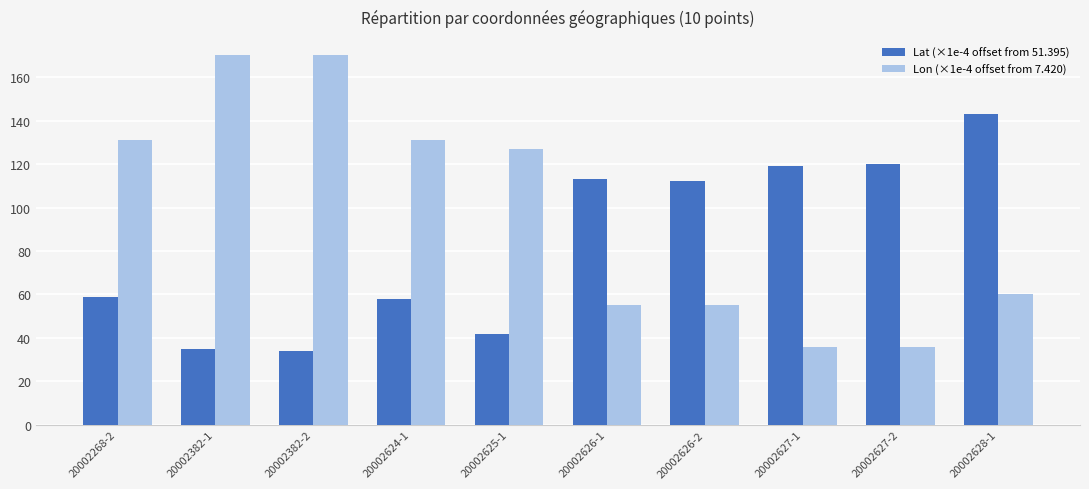

What is the difference between the highest and lowest values at 20002268-2?

72